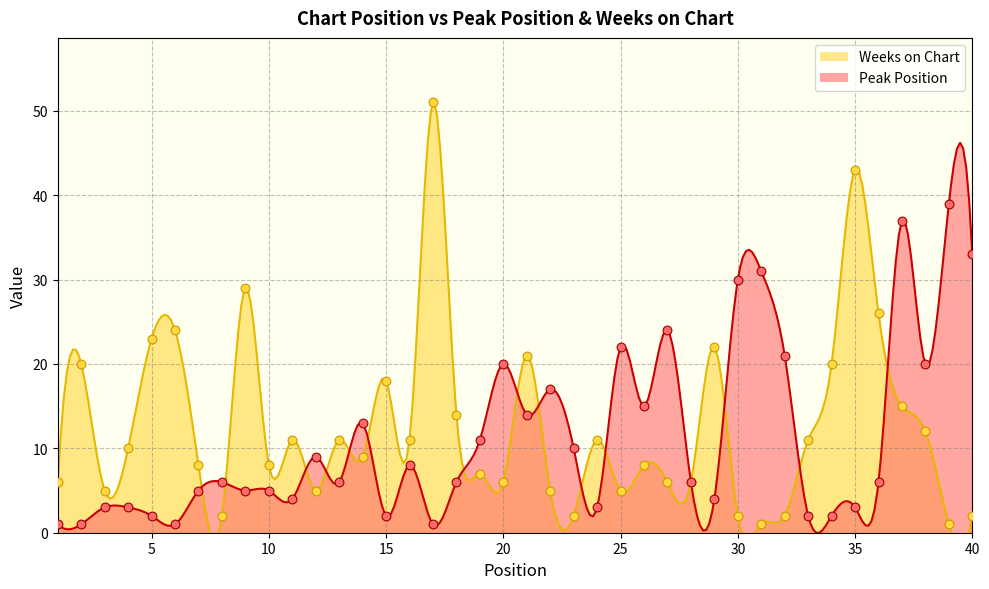

Which series has the largest total across all categories?

Weeks on Chart